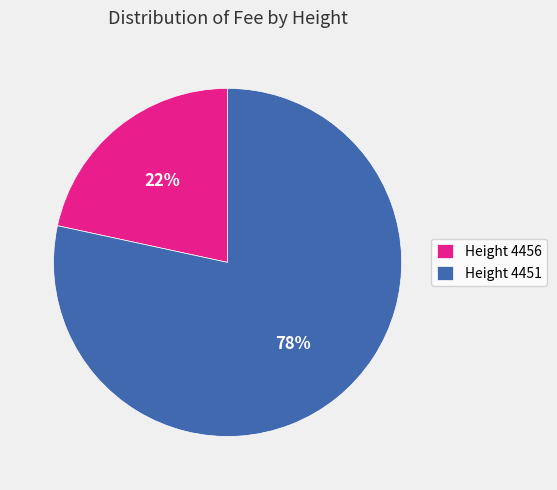

To the nearest percent, what percentage of the pie is Height 4451?

78%